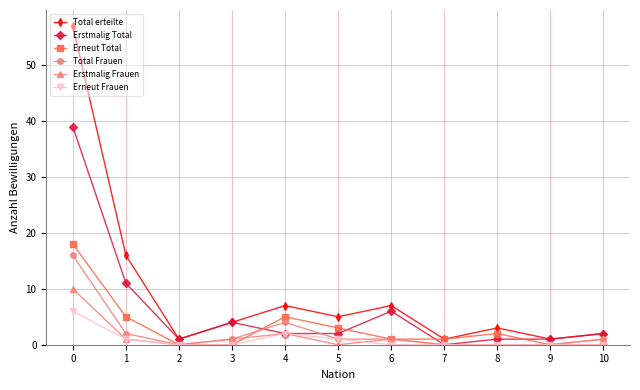

Which series changed the most between 0 and 10?

Total erteilte